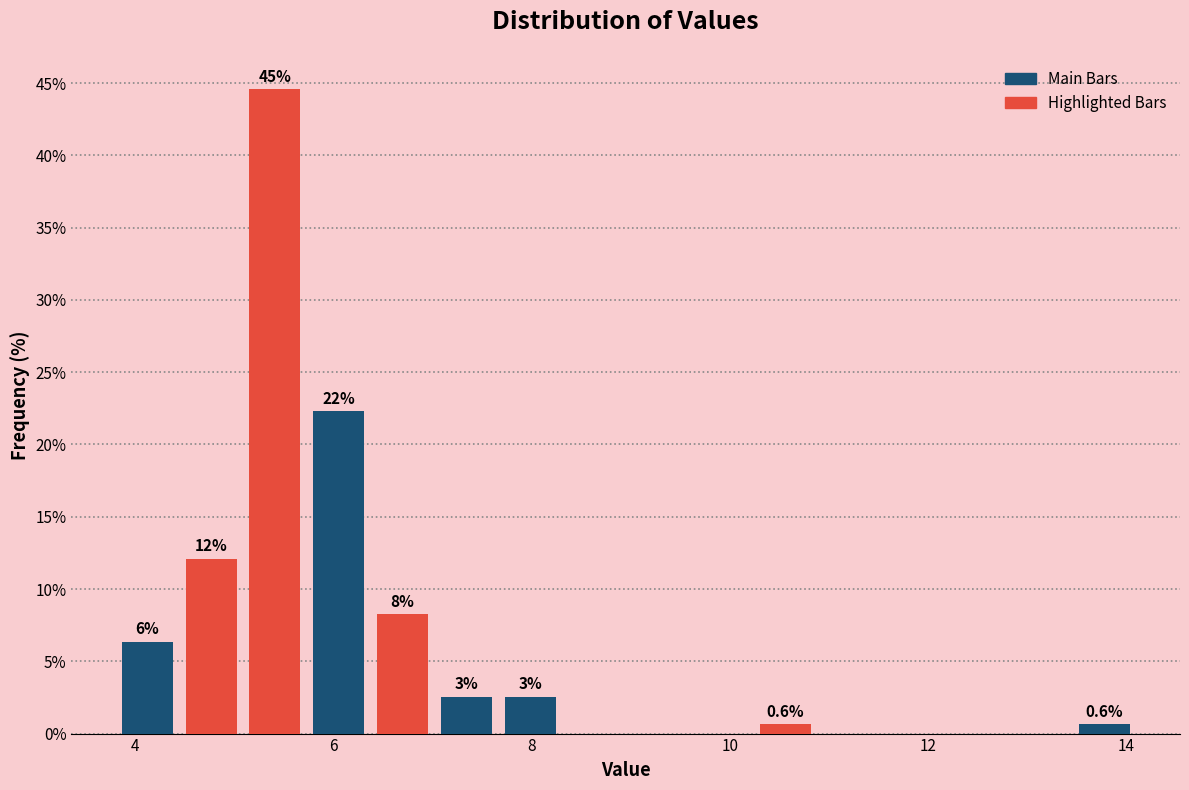

Around what value on the x-axis is the tallest bar? Give the approximate position of its centre, as read against the axis.

5.4